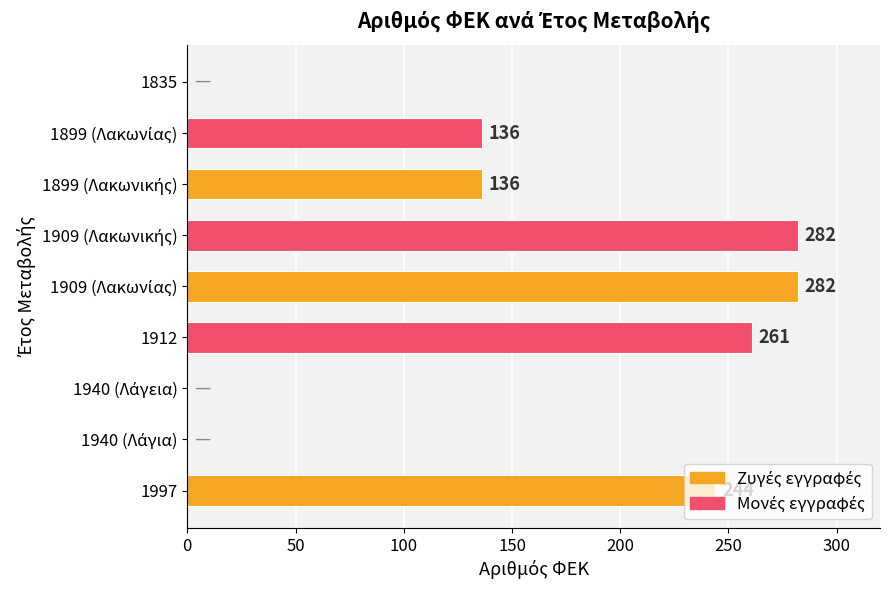

What is the sum of all values?

1341